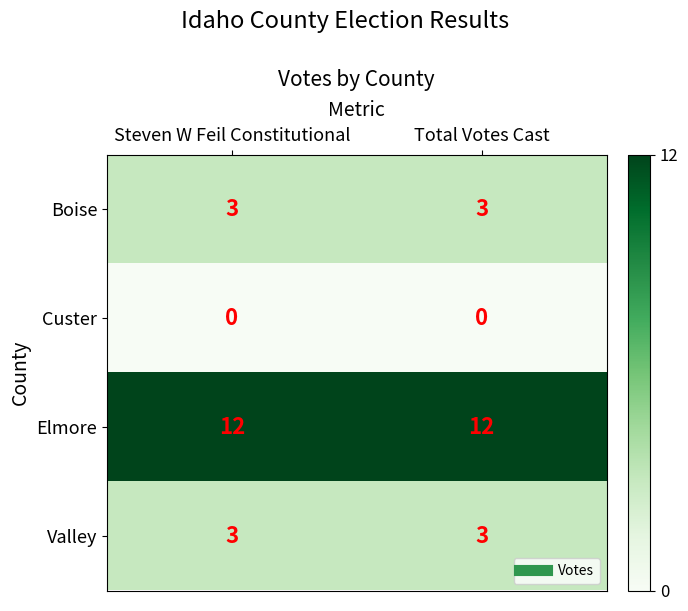

Count the number of data series in this chart.

4